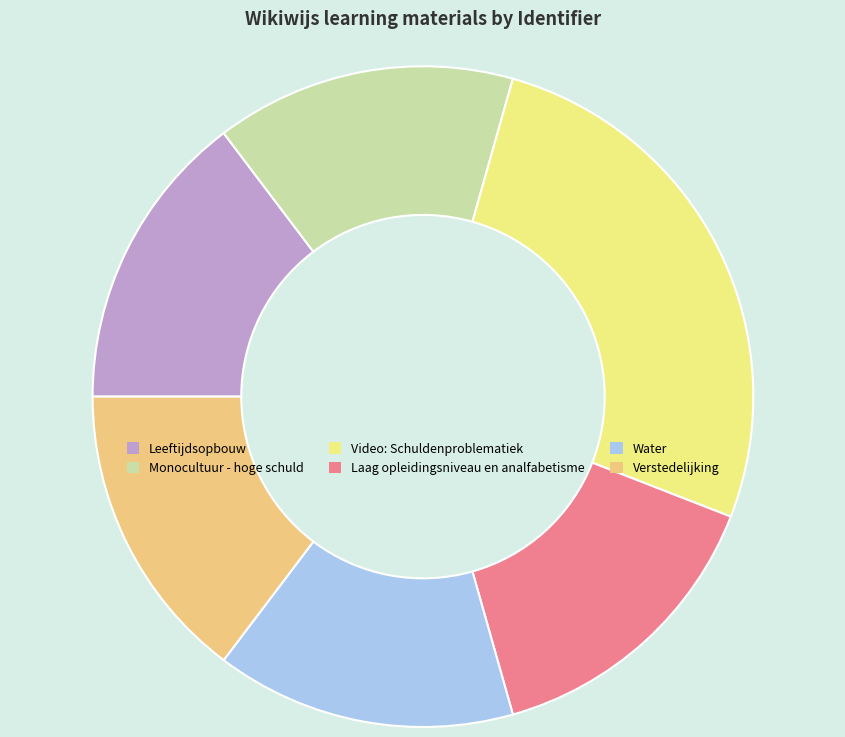

What portion of the pie excludes Monocultuur - hoge schuld?

85.3%